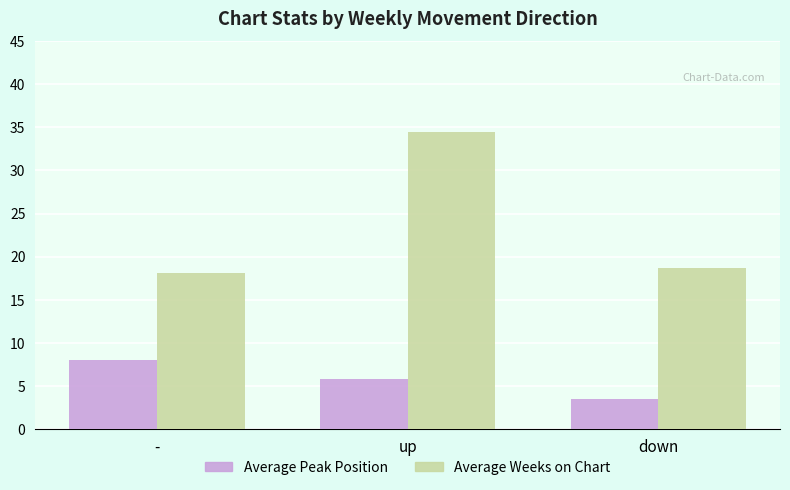

Read the Average Peak Position value at down.

3.5